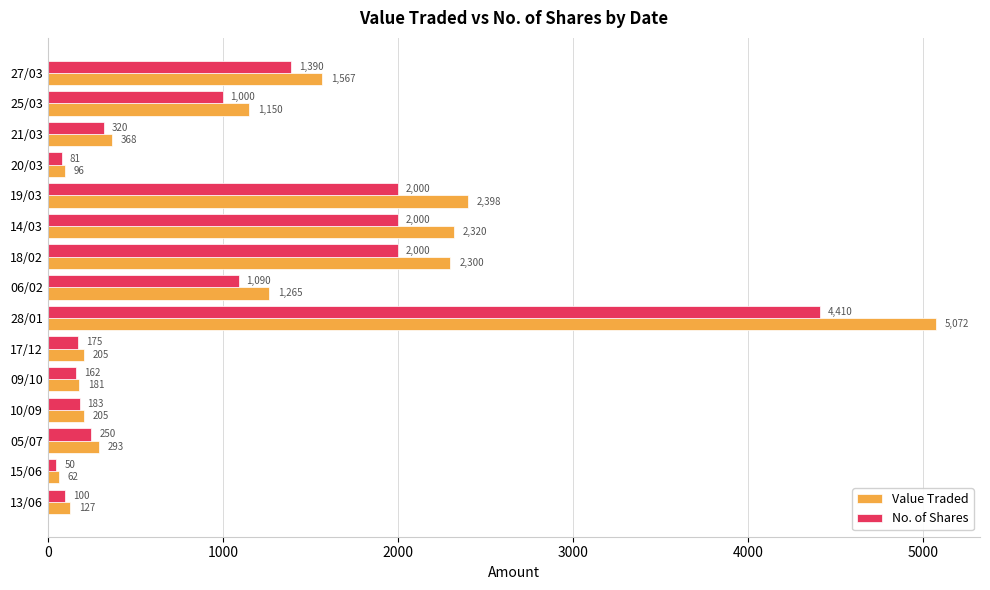

Read the No. of Shares value at 05/07.

250